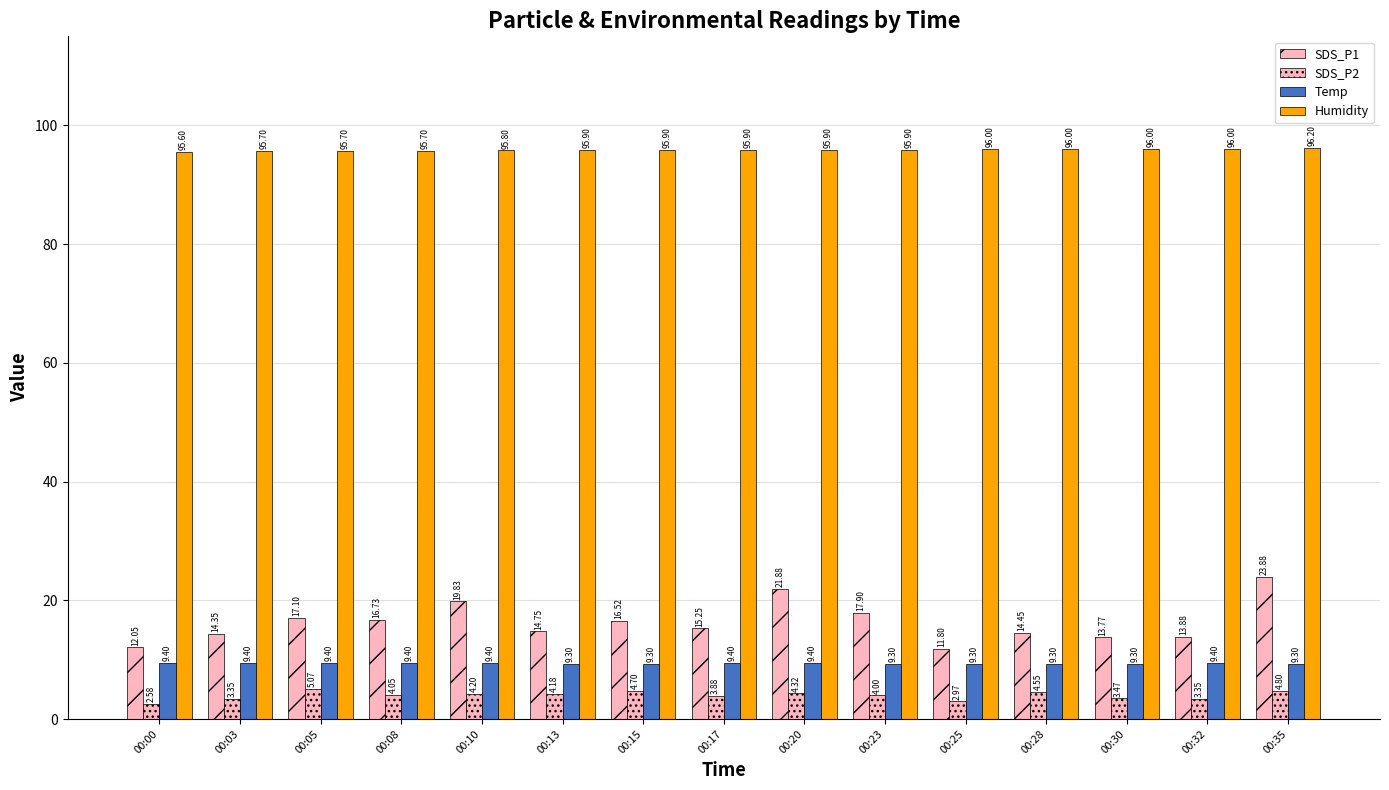

How many data points does each series have?

15